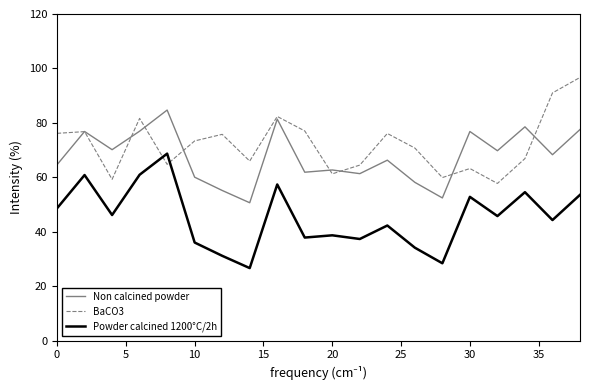

True or false: Non calcined powder and Powder calcined 1200°C/2h cross at least once.

False